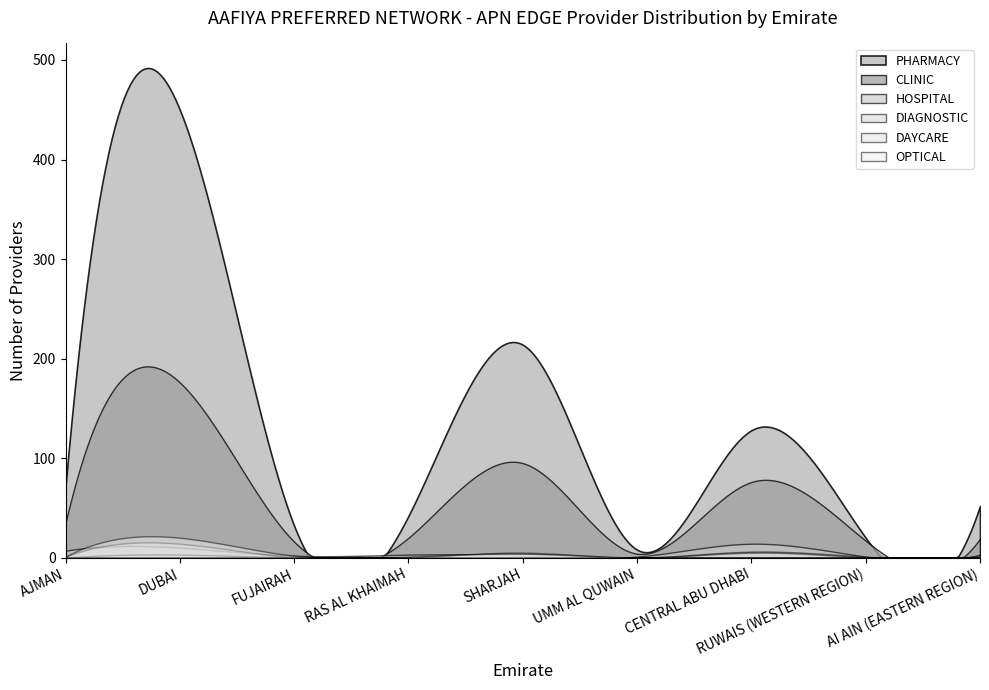

How many data points in CLINIC are less than 20?

4